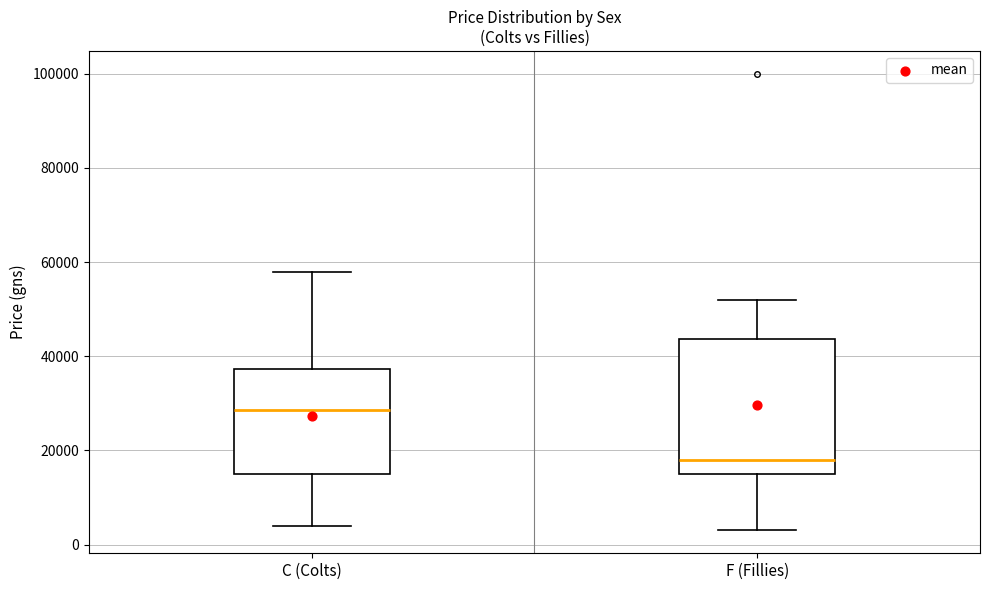

Reading left to right, transcribe this box plot: for each box, give where its median line is, the range the box spans, and where its two whiskers end, as read against the y-axis. The values are not printed on the chart, so give them approximately, as read against the axis.

C (Colts): median 28000, box 16000 to 38000, whiskers 4000 to 58000
F (Fillies): median 18000, box 16000 to 44000, whiskers 4000 to 52000